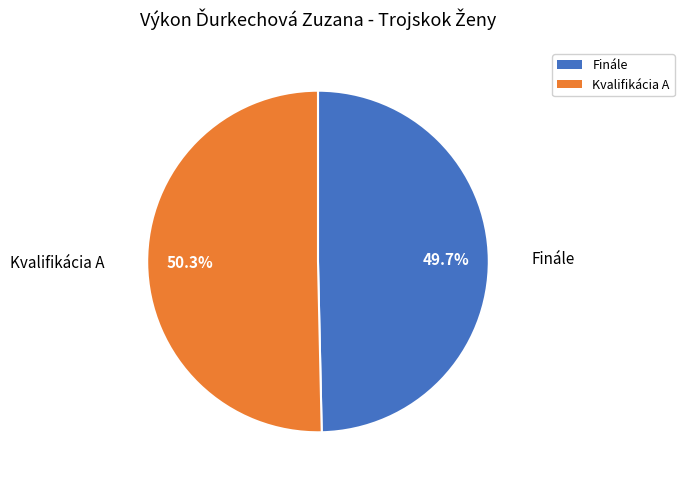

Combined, what portion of the pie is Kvalifikácia A and Finále?

100.0%